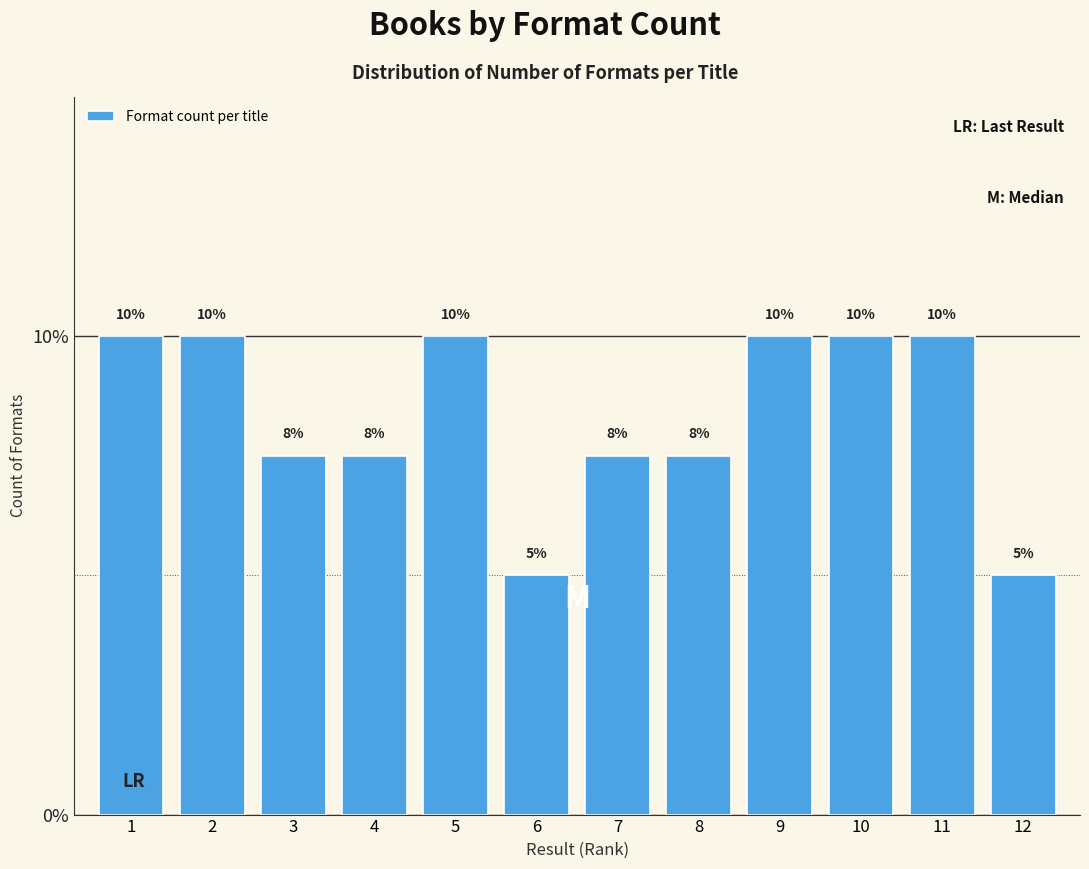

Between 6 and 7, which is larger?

7